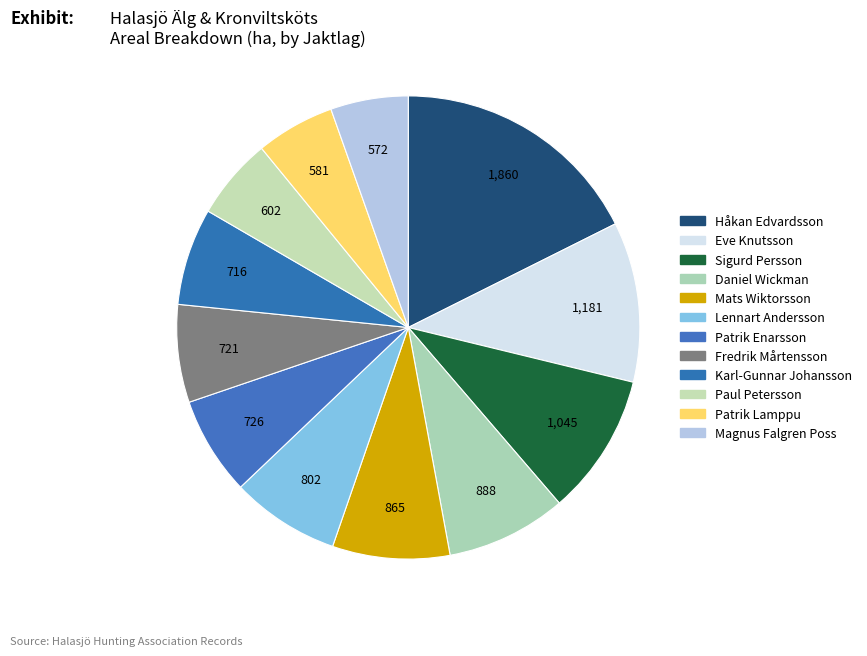

Rank the categories by value from lowest to highest.

Magnus Falgren Poss, Patrik Lamppu, Paul Petersson, Karl-Gunnar Johansson, Fredrik Mårtensson, Patrik Enarsson, Lennart Andersson, Mats Wiktorsson, Daniel Wickman, Sigurd Persson, Eve Knutsson, Håkan Edvardsson